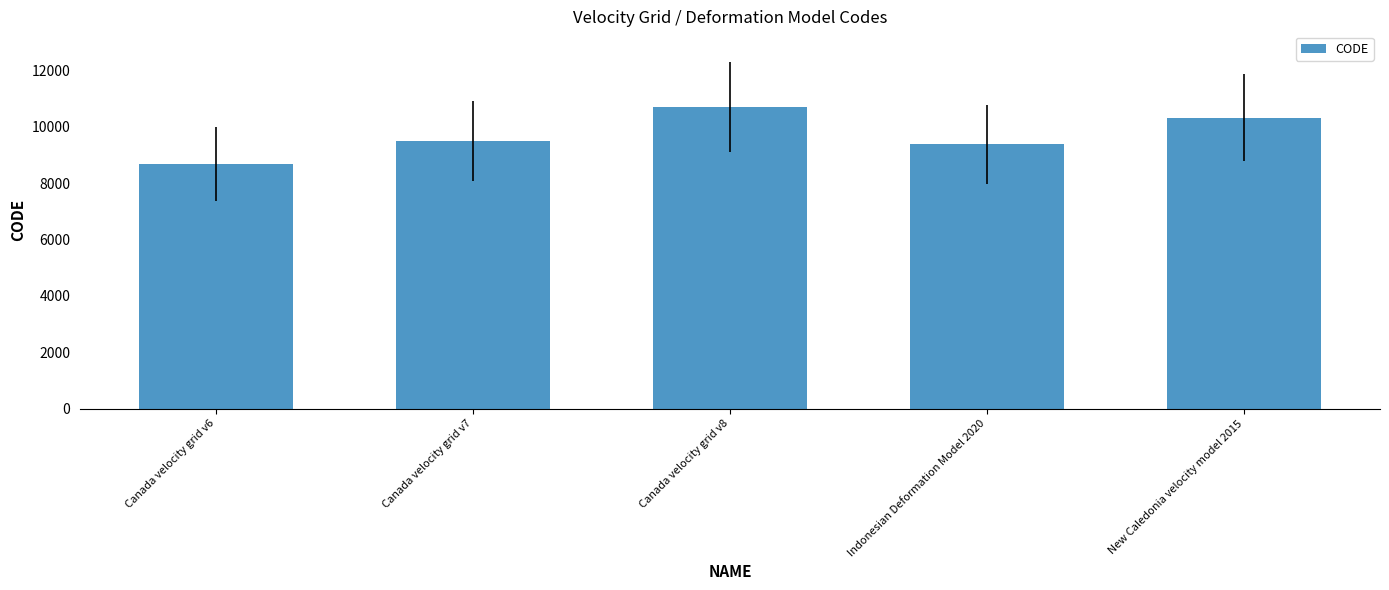

Read the value at Canada velocity grid v8, to the nearest 10.

10710